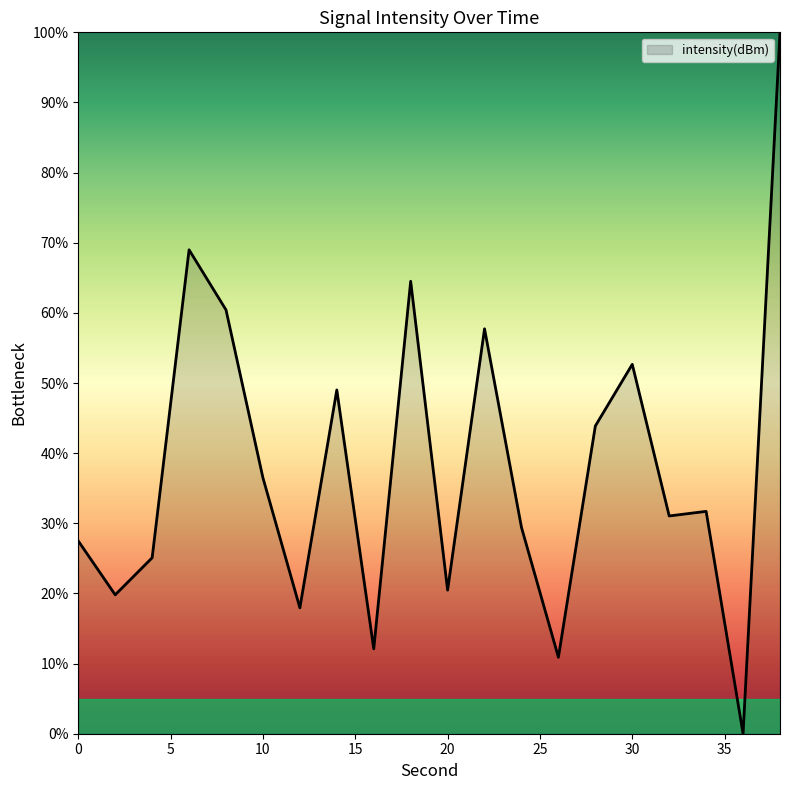

Reading right to left, extract all data points from this chart.

100.0	0.0	31.7	31.0	52.7	43.9	10.9	29.4	57.7	20.5	64.5	12.1	49.0	17.9	36.5	60.4	69.0	25.1	19.8	27.5